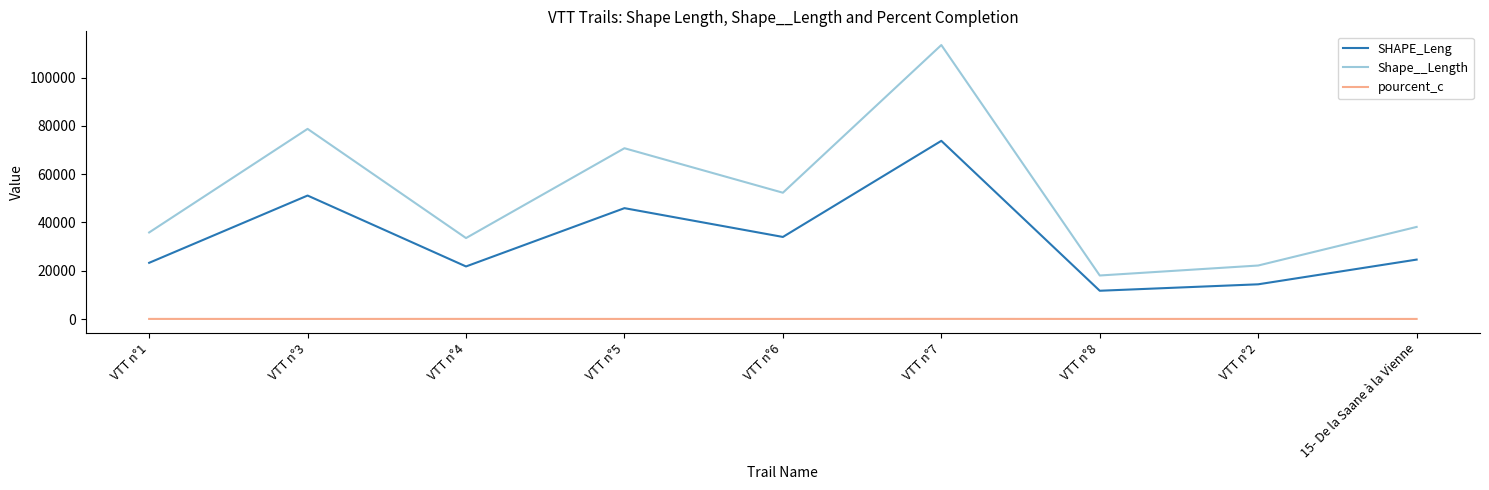

What is the sum of all Shape__Length values?

463039.0